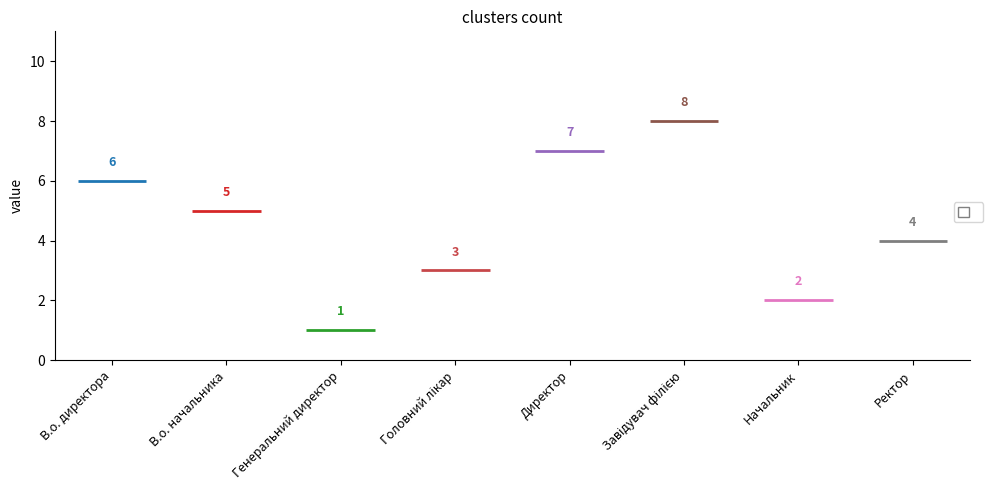

Reading right to left, transcribe all the data shown in this chart.

Ректор=4	Начальник=2	Завідувач філією=8	Директор=7	Головний лікар=3	Генеральний директор=1	В.о. начальника=5	В.о. директора=6